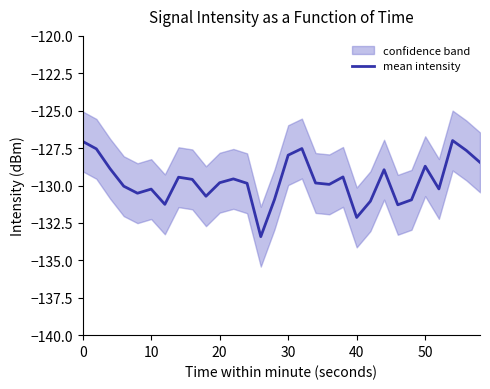

What is the maximum value for mean intensity?

-127.0